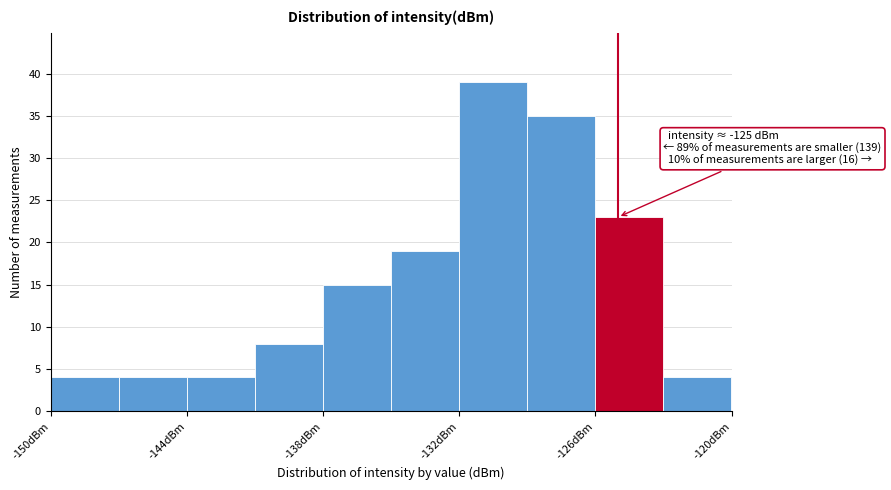

Around what value on the x-axis is the tallest bar? Give the approximate position of its centre, as read against the axis.

-130